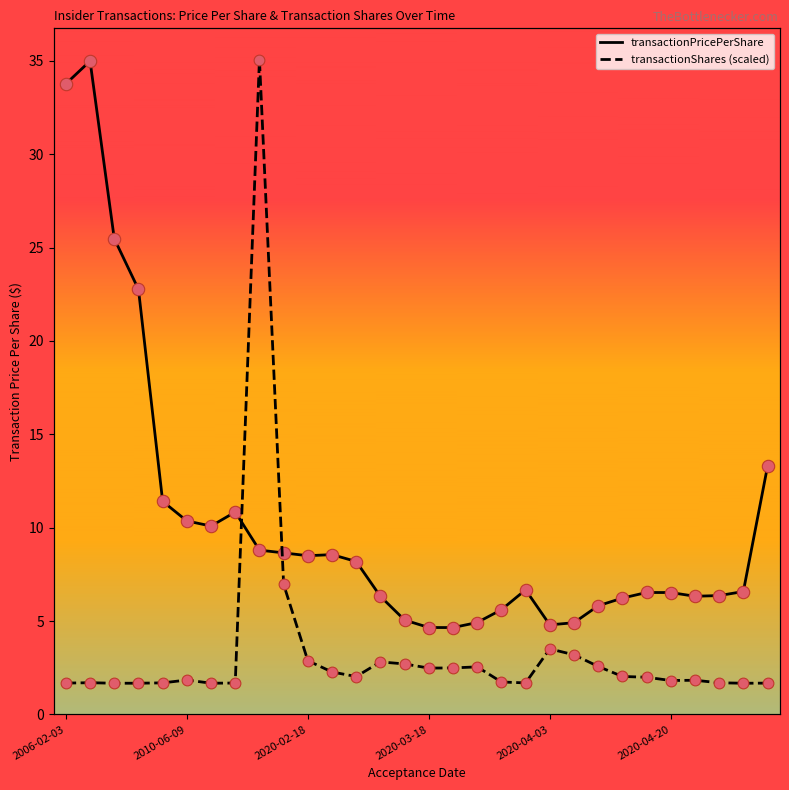

Which series has the largest Y range (max minus min)?

transactionShares (scaled)